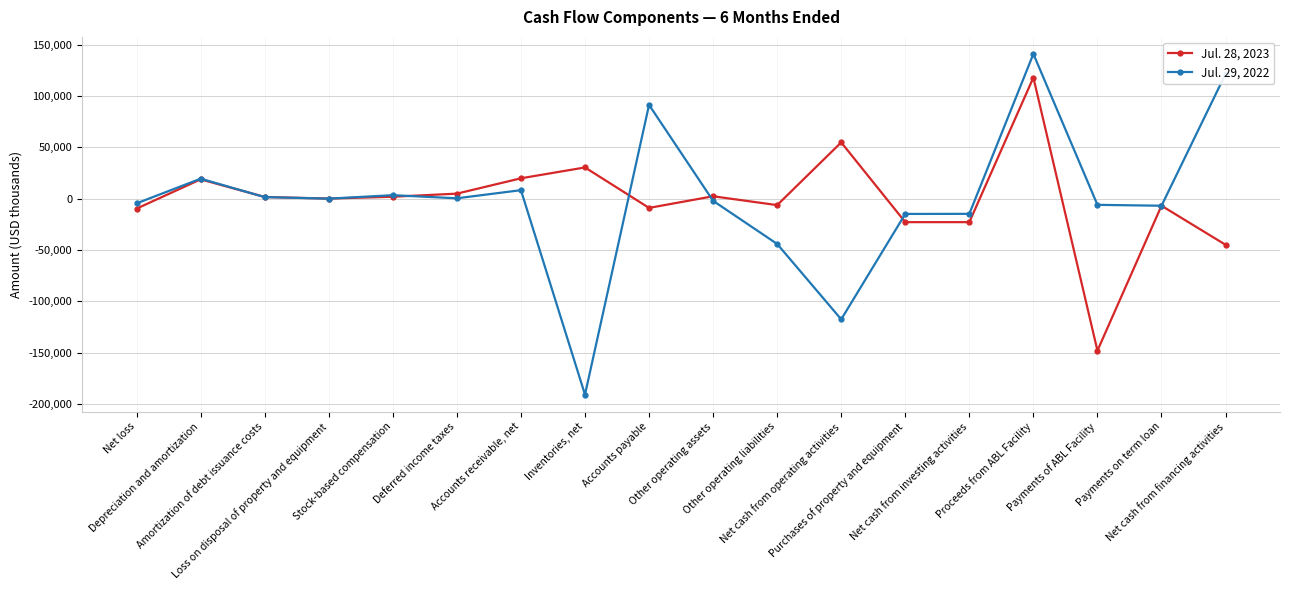

Read the Jul. 28, 2023 value at Purchases of property and equipment, to the nearest 100.

-22900